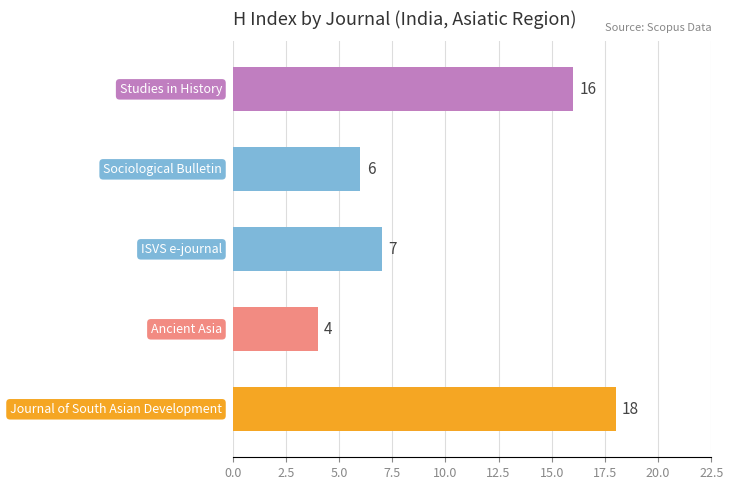

What is the smallest value displayed?

4